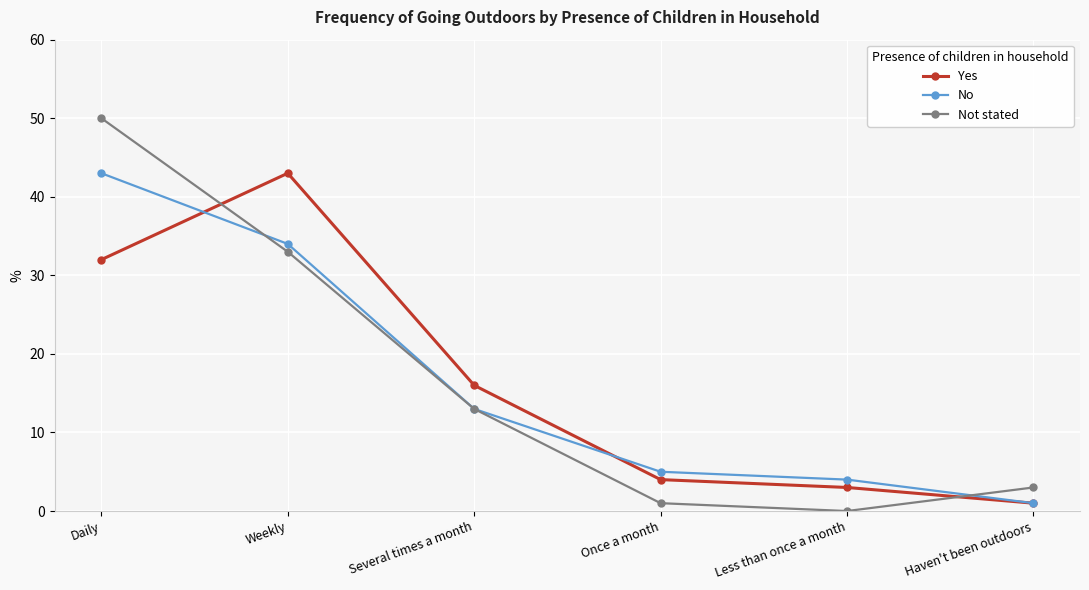

At which category does the chart reach its peak across all series?

Daily